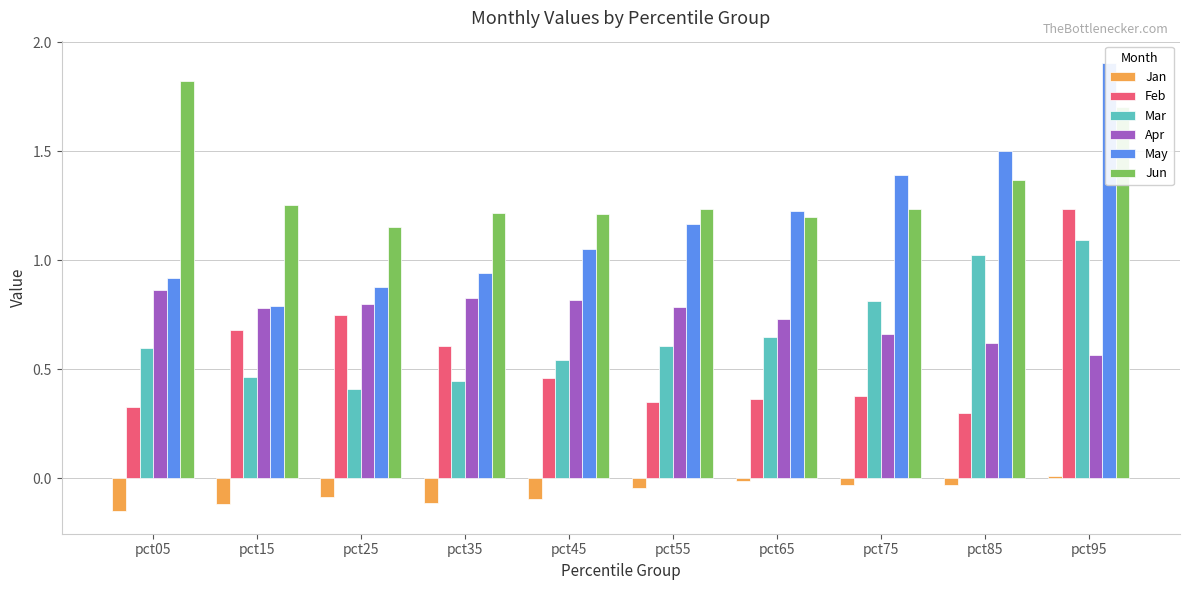

What are all the series names shown in the legend?

Jan, Feb, Mar, Apr, May, Jun